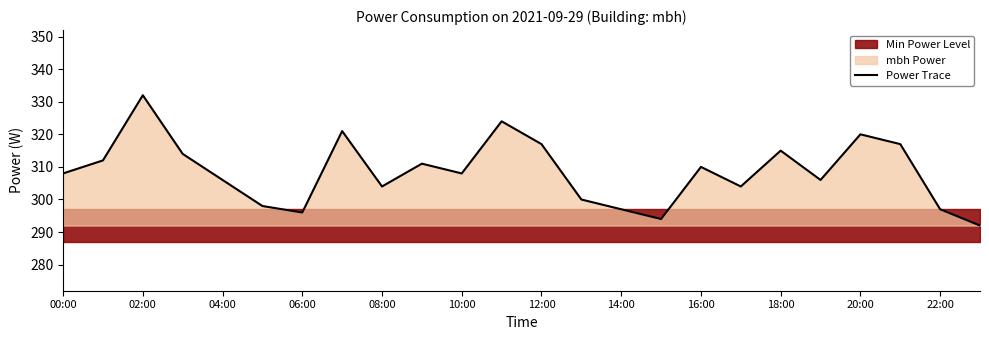

What is the lowest value of the Power Trace series?

292